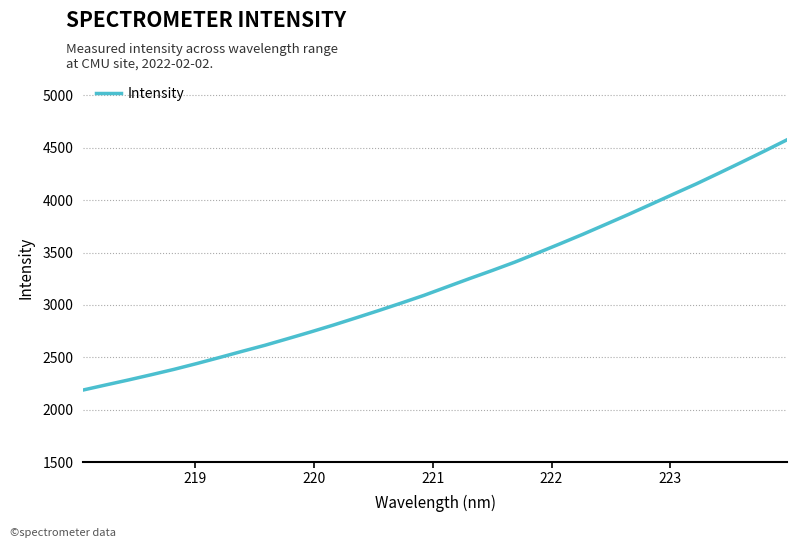

What is the average value?

3221.0